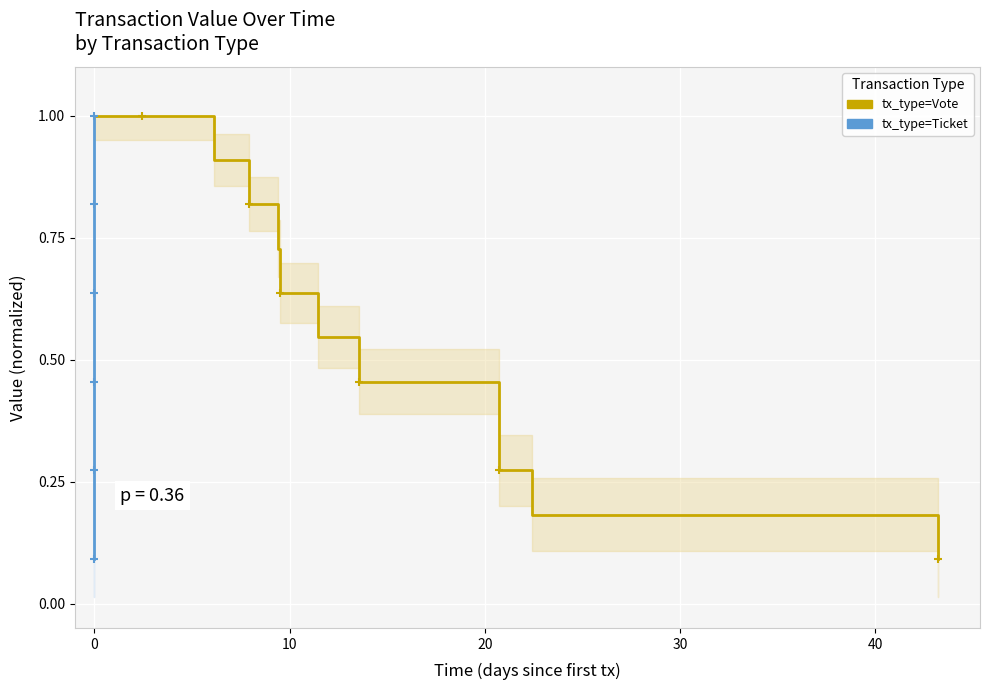

True or false: tx_type=Vote has more than 0 points higher than both neighbors.

False